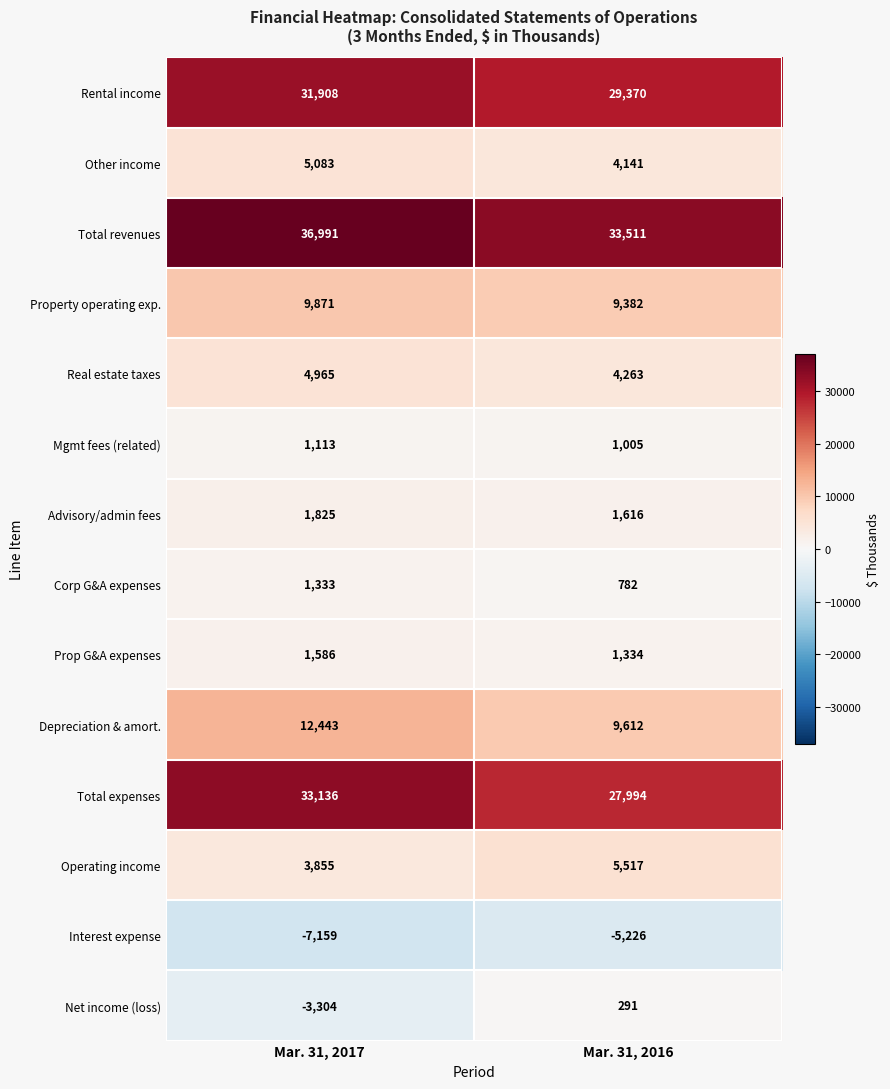

Reading left to right, transcribe all the data shown in this chart.

Rental income: 31908	29370
Other income: 5083	4141
Total revenues: 36991	33511
Property operating exp.: 9871	9382
Real estate taxes: 4965	4263
Mgmt fees (related): 1113	1005
Advisory/admin fees: 1825	1616
Corp G&A expenses: 1333	782
Prop G&A expenses: 1586	1334
Depreciation & amort.: 12443	9612
Total expenses: 33136	27994
Operating income: 3855	5517
Interest expense: -7159	-5226
Net income (loss): -3304	291